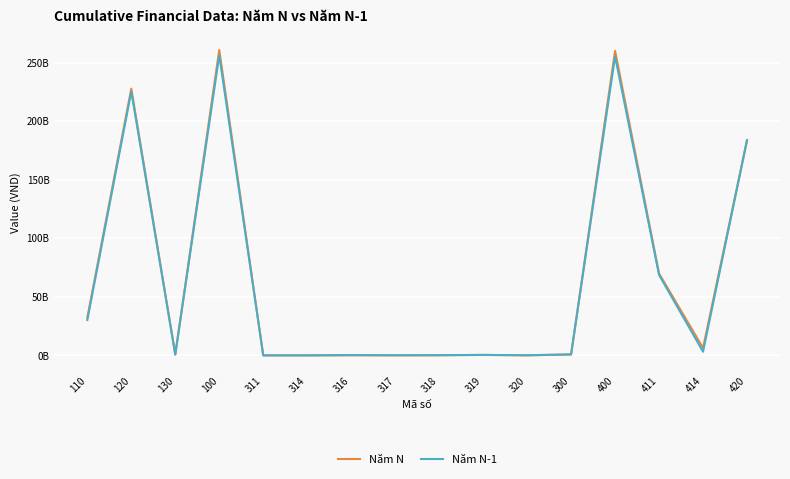

Is it true that Năm N equals 37687671 at 320?

True